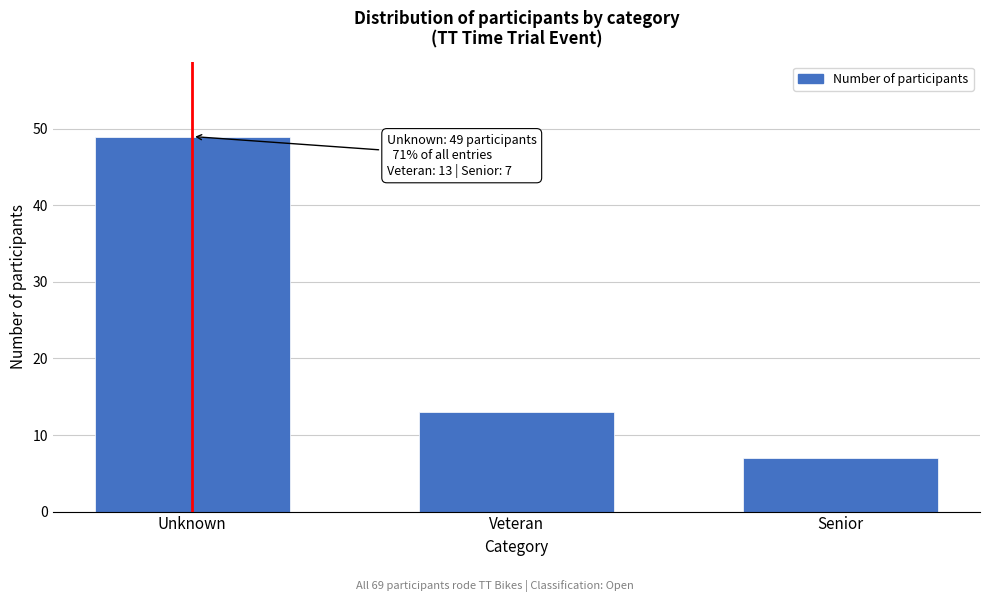

Reading left to right, extract all data points from this chart.

49	13	7